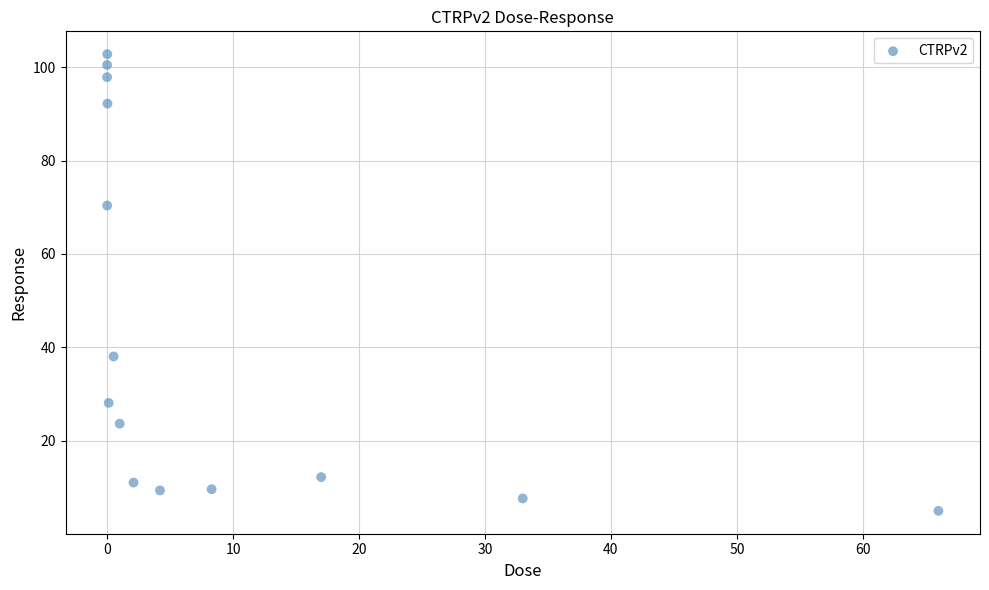

What Y value in the scatter plot is closest to 53?

38.0